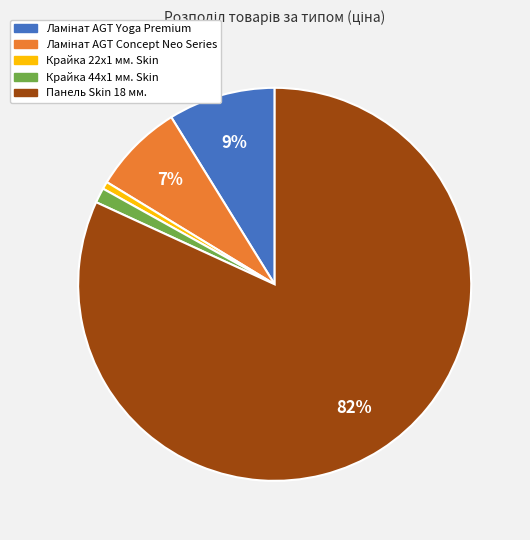

How many segments does this pie chart have?

5